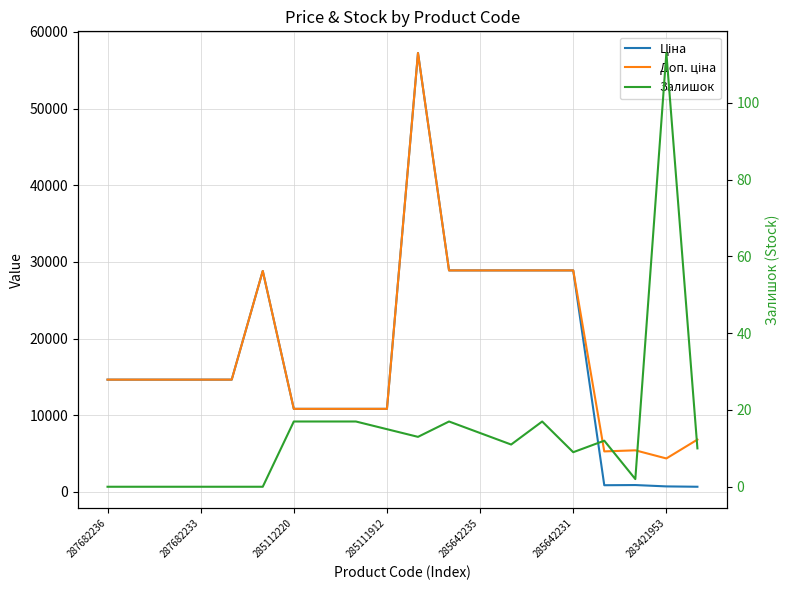

Which category has the highest value across all series?

10